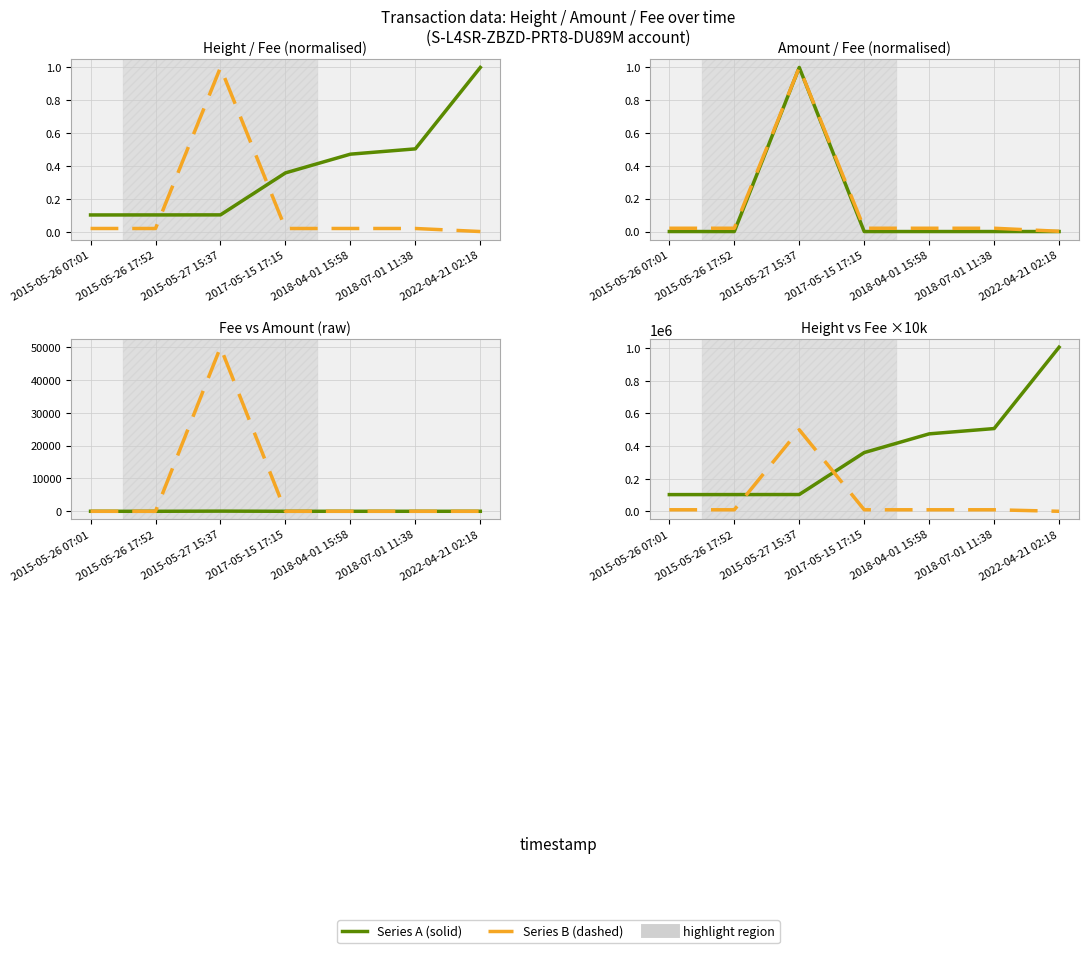

What is the sum of all Amount (norm) values?

1.0